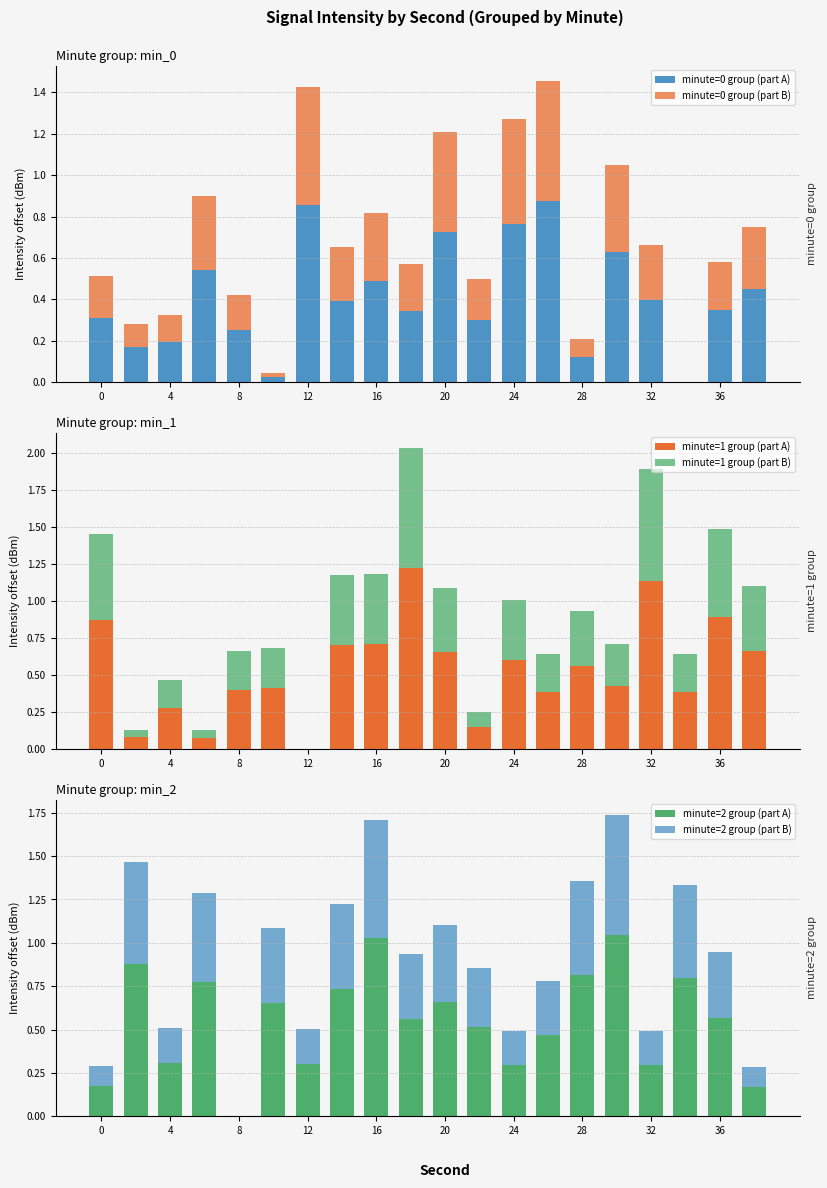

At how many categories does at least one series exceed 0?

20